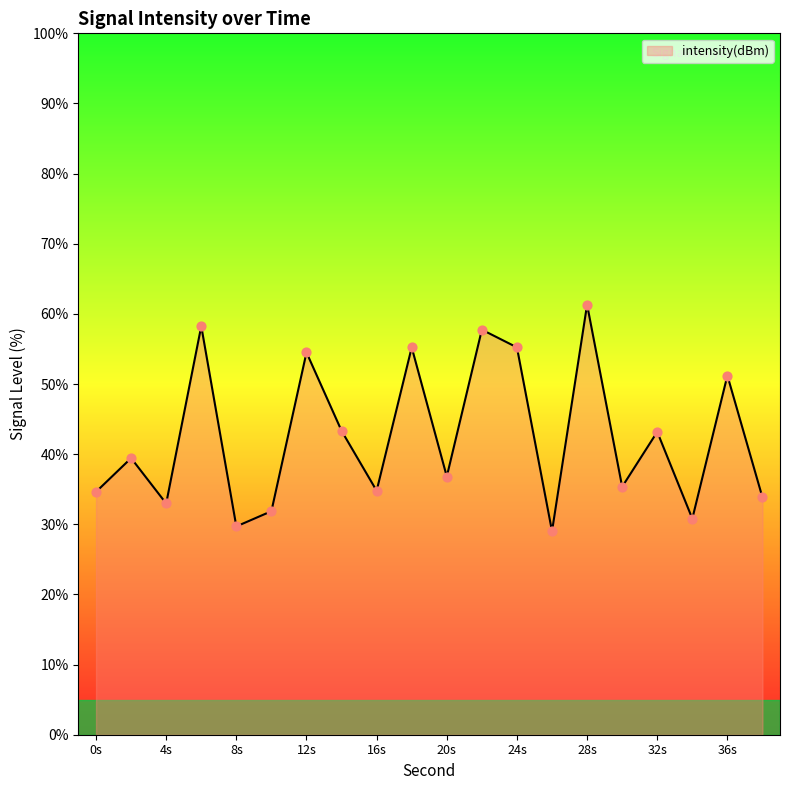

What is the greatest value displayed?

61.3